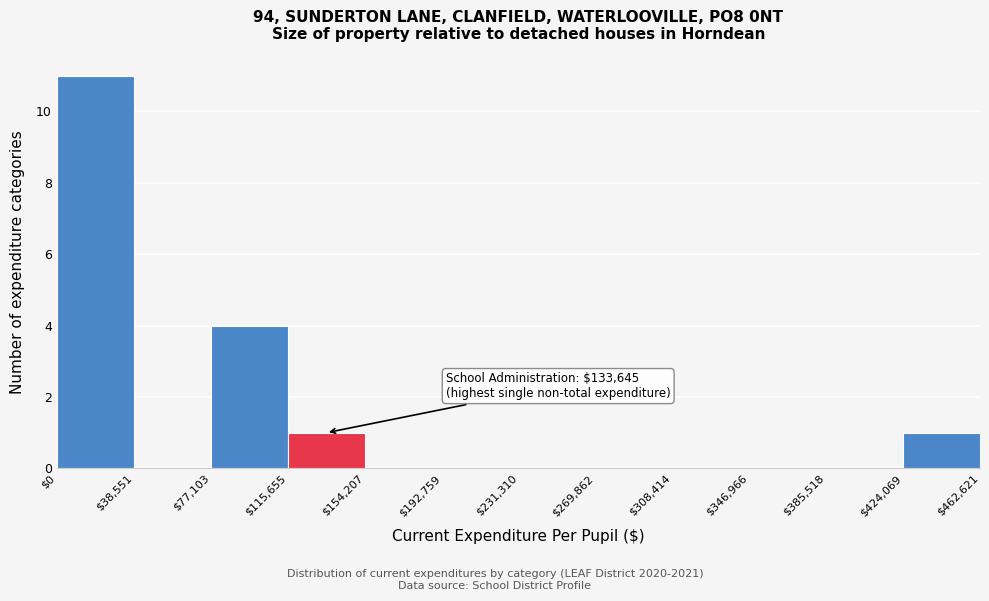

Which range on the x-axis has the tallest bar?

$0 to $38,551